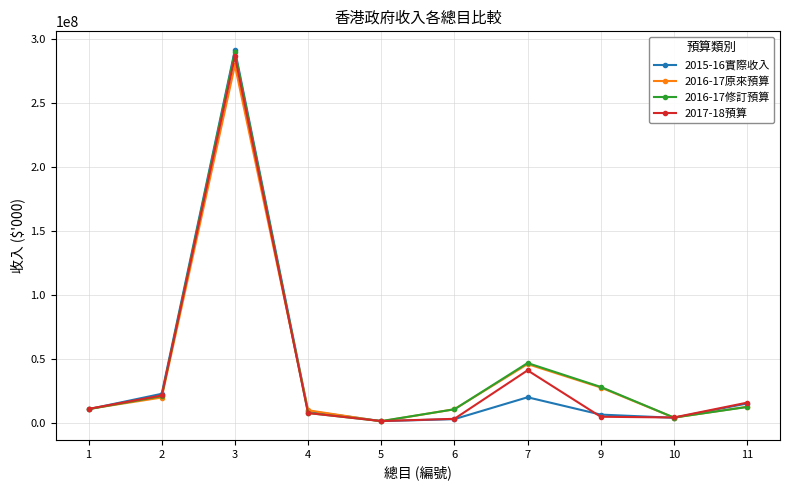

Which series has the widest spread of values?

2015-16實際收入